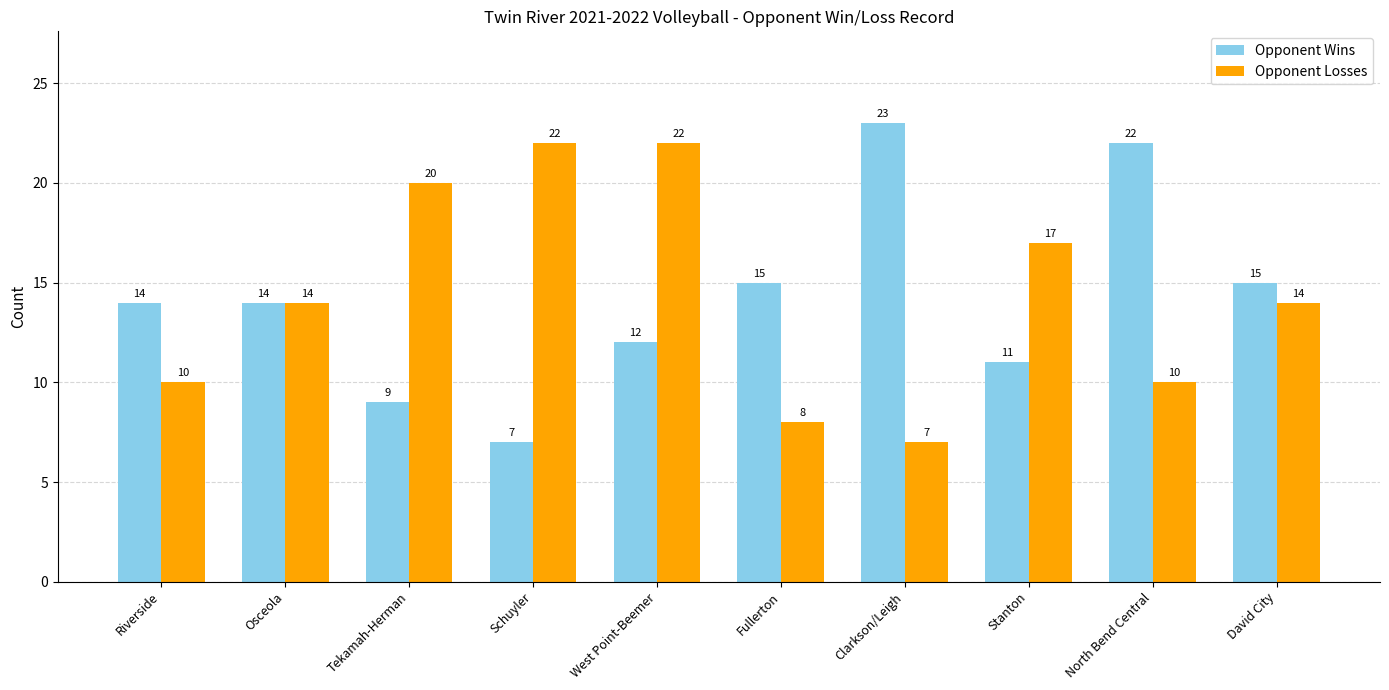

Is it true that Opponent Wins equals 7 at David City?

False